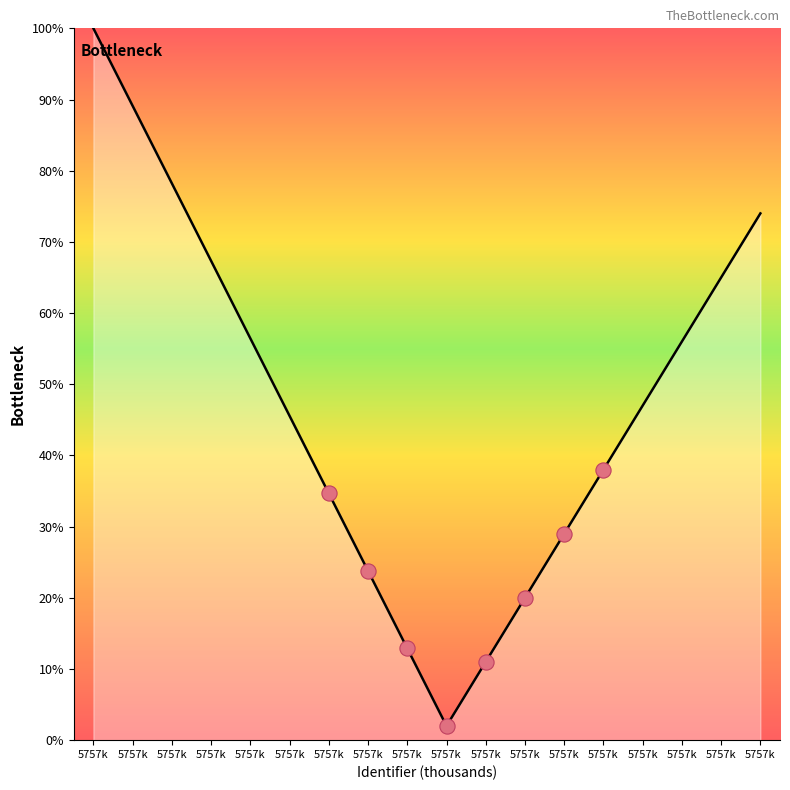

What is the ratio of the value at 5757k to the value at 5757k?

0.1